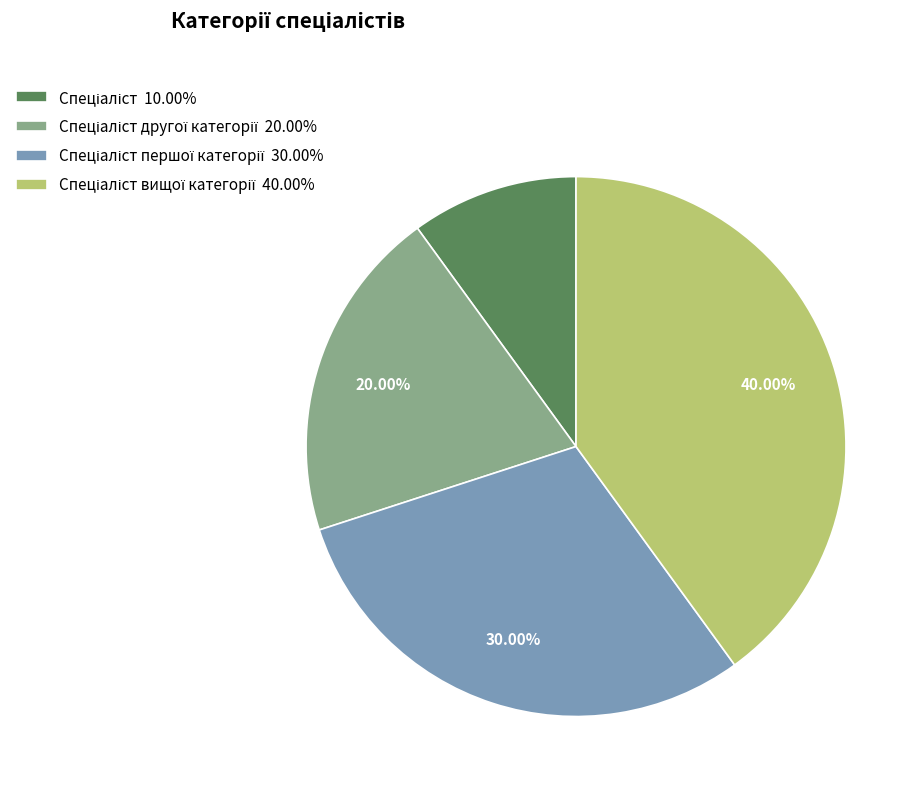

Is there any slice that represents more than half of the pie?

No